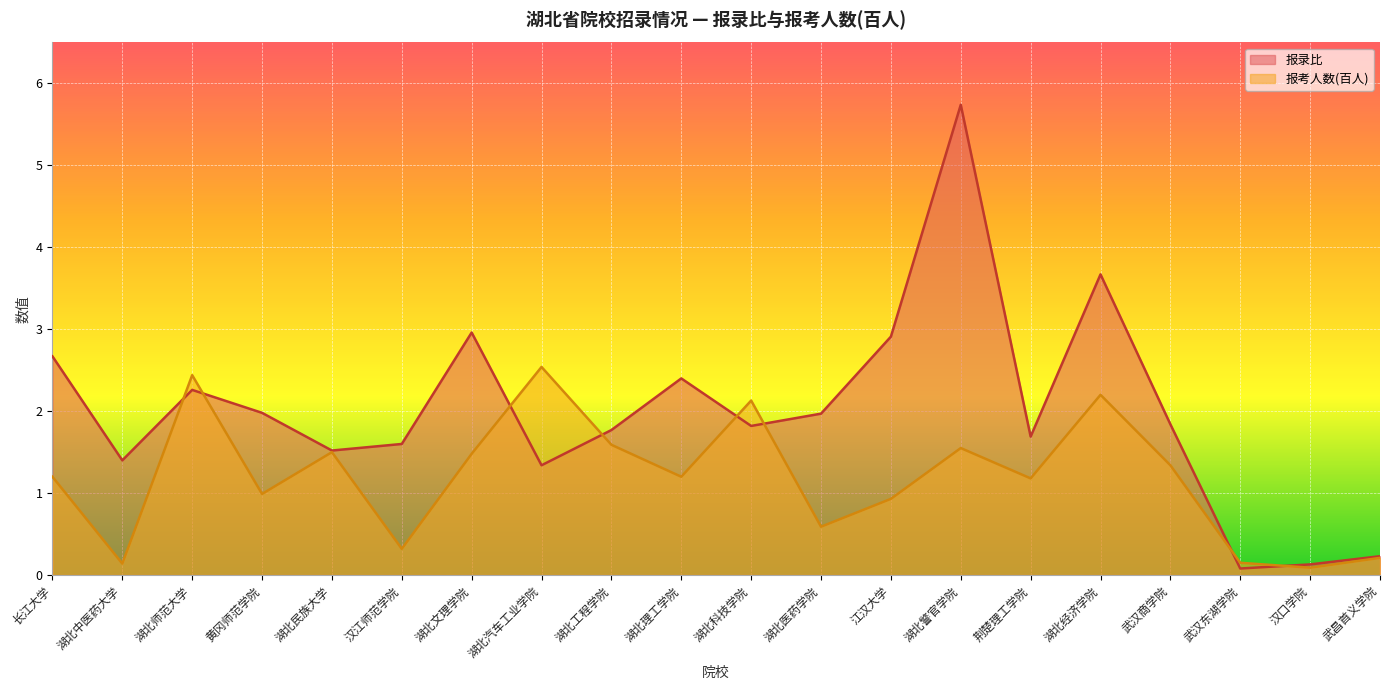

Between 汉江师范学院 and 荆楚理工学院, which is larger?

荆楚理工学院